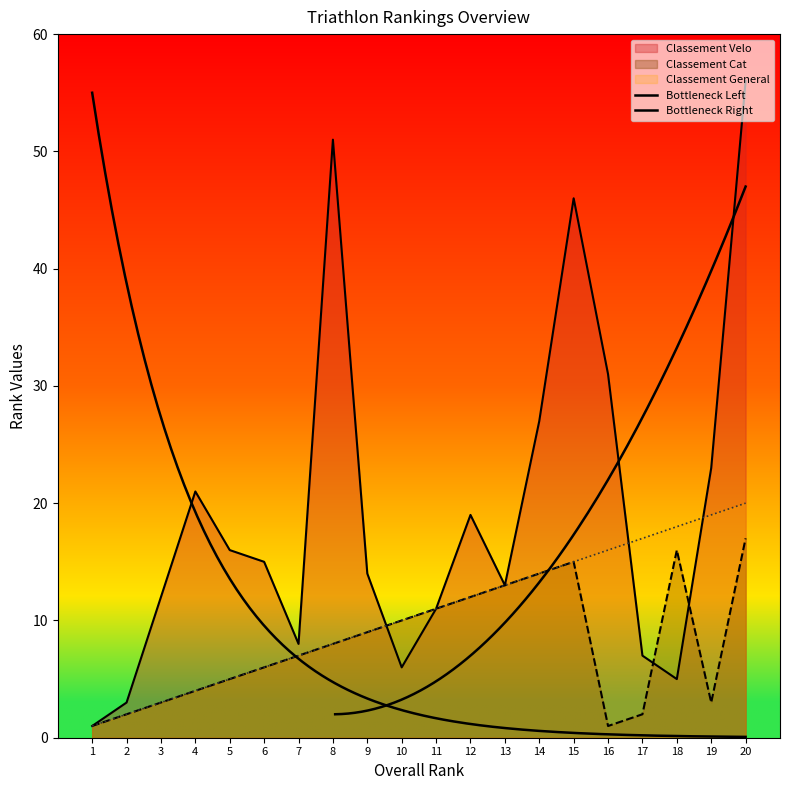

Reading right to left, what are all the values shown in this chart?

Classement General: 20	19	18	17	16	15	14	13	12	11	10	9	8	7	6	5	4	3	2	1
Classement Velo: 56	23	5	7	31	46	27	13	19	11	6	14	51	8	15	16	21	12	3	1
Classement Cat: 17	3	16	2	1	15	14	13	12	11	10	9	8	7	6	5	4	3	2	1